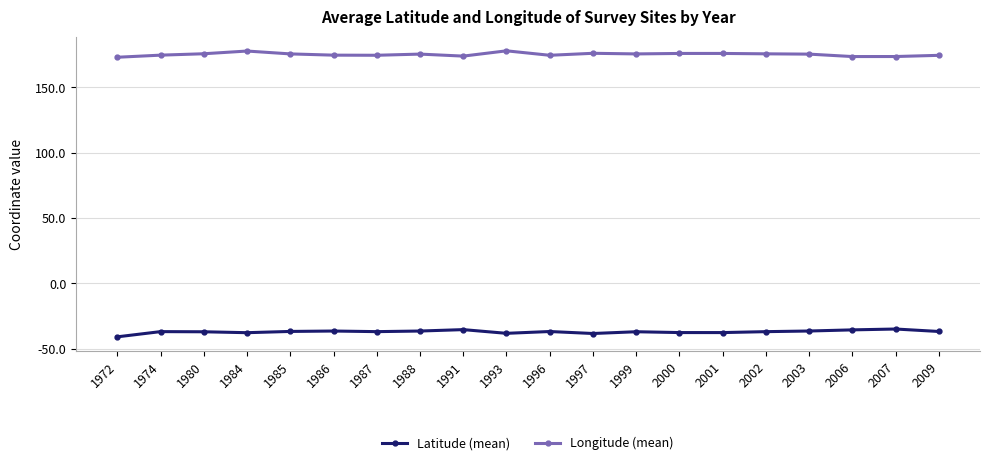

True or false: Latitude (mean) and Longitude (mean) intersect in this chart.

False